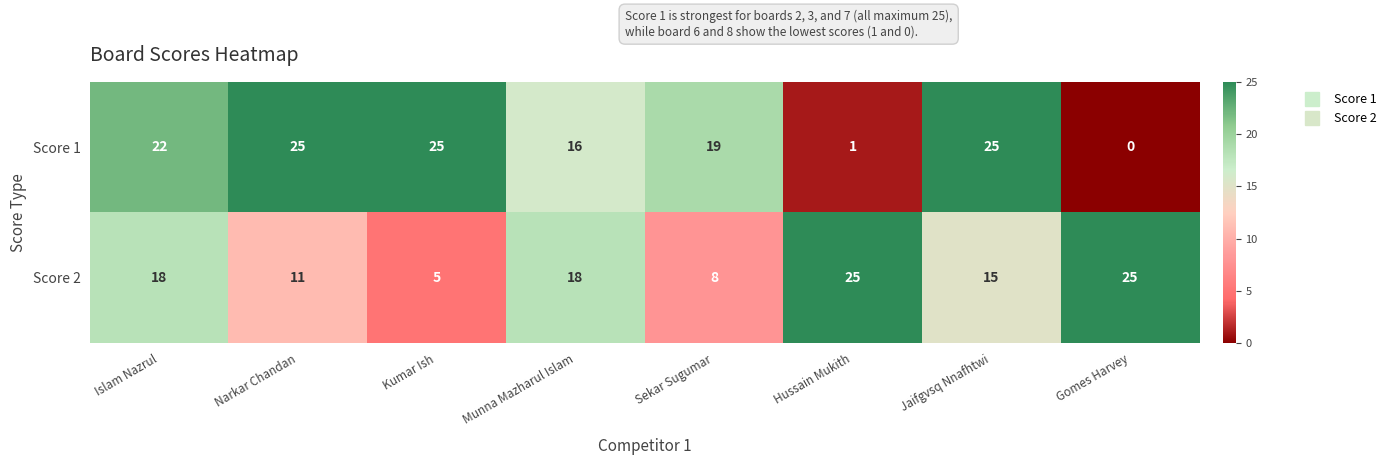

What is the sum of all Score 2 values?

125